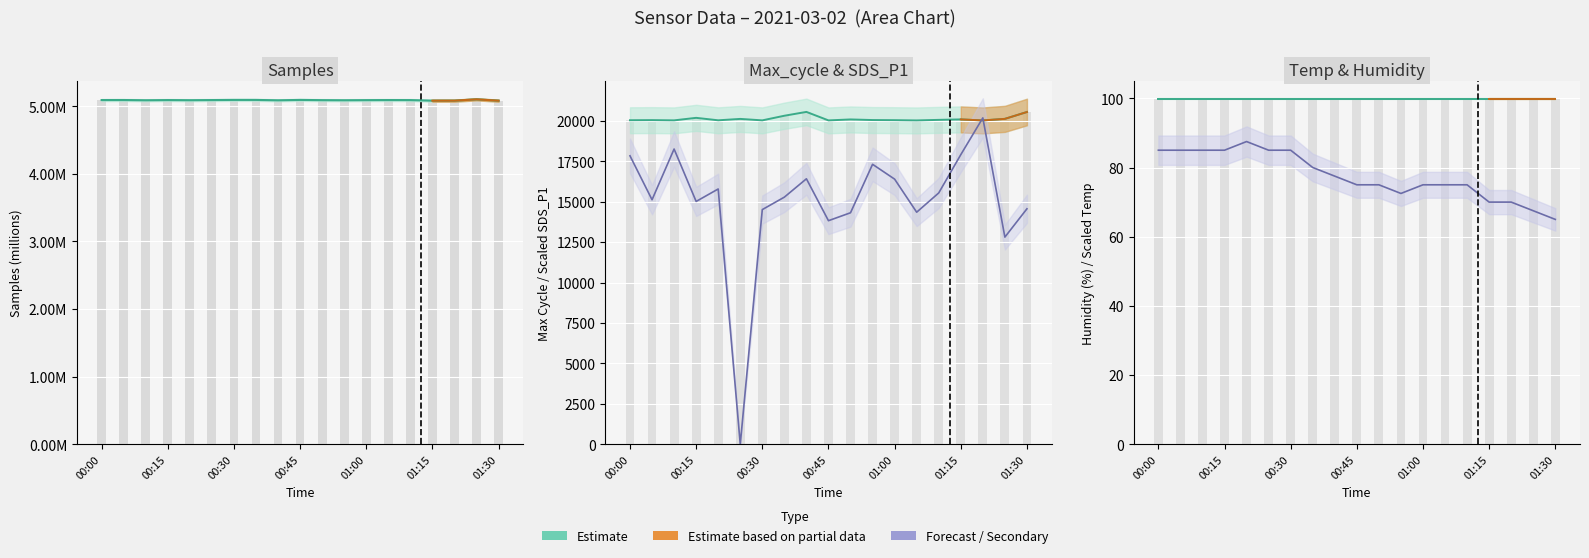

Reading right to left, list all the values displayed in this chart.

Samples: 5.1	5.1	5.1	5.1	5.1	5.1	5.1	5.1	5.1	5.1	5.1	5.1	5.1	5.1	5.1	5.1	5.1	5.1	5.1
Max_cycle: 20545.0	20121.0	20024.0	20087.0	20059.0	20024.0	20040.0	20048.0	20085.0	20026.0	20551.0	20314.0	20028.0	20118.0	20032.0	20184.0	20028.0	20043.0	20036.0
SDS_P1: 14560.0	12810.0	20181.0	17906.0	15540.0	14350.0	16394.0	17311.0	14315.0	13825.0	16415.0	15281.0	14511.0	0.0	15785.0	15015.0	18256.0	15120.0	17836.0
Temp: 65.0	67.5	70.0	70.0	75.0	75.0	75.0	72.5	75.0	75.0	77.5	80.0	85.0	85.0	87.5	85.0	85.0	85.0	85.0